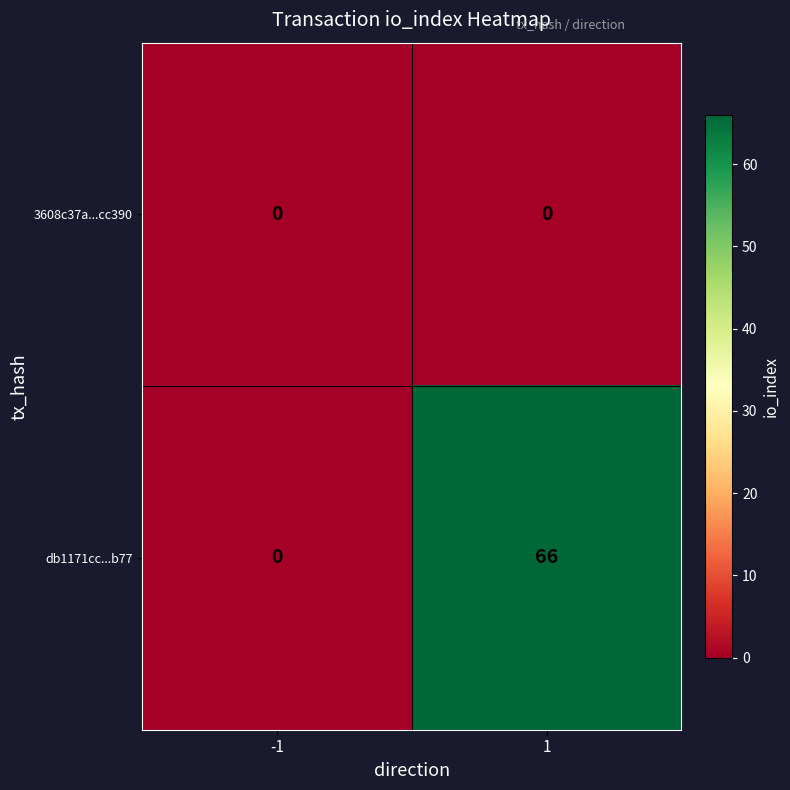

Is it true that db1171cc...b77 equals 66 at 1?

True